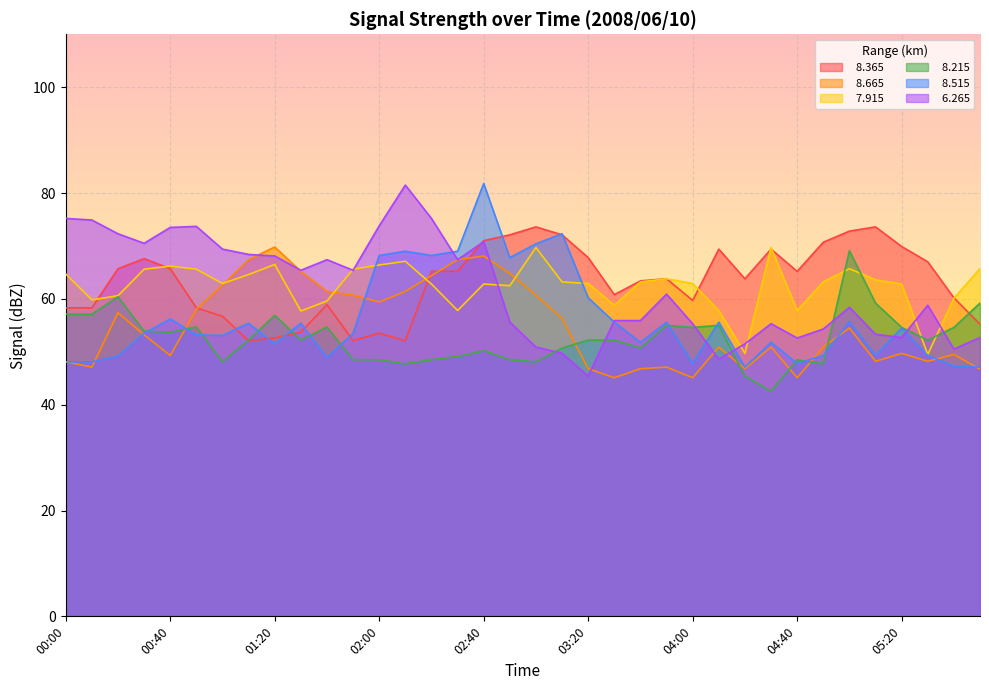

Reading right to left, transcribe all the data shown in this chart.

  8.365: 05:50=55.2	05:40=60.2	05:30=67.0	05:20=69.9	05:10=73.6	05:00=72.8	04:50=70.7	04:40=65.2	04:30=69.4	04:20=63.8	04:10=69.4	04:00=59.7	03:50=63.8	03:40=63.4	03:30=60.8	03:20=67.8	03:10=72.1	03:00=73.6	02:50=72.1	02:40=71.0	02:30=65.2	02:20=65.2	02:10=52.1	02:00=53.5	01:50=52.1	01:40=58.9	01:30=53.7	01:20=52.6	01:10=52.1	01:00=56.7	00:50=58.3	00:40=65.7	00:30=67.6	00:20=65.7	00:10=58.3	00:00=58.3
  8.665: 05:50=46.7	05:40=49.5	05:30=48.2	05:20=49.7	05:10=48.2	05:00=54.5	04:50=50.9	04:40=45.1	04:30=50.9	04:20=46.8	04:10=50.9	04:00=45.1	03:50=47.1	03:40=46.8	03:30=45.1	03:20=46.8	03:10=56.3	03:00=60.7	02:50=64.8	02:40=68.1	02:30=67.4	02:20=64.4	02:10=61.4	02:00=59.4	01:50=60.7	01:40=61.4	01:30=65.2	01:20=69.8	01:10=67.4	01:00=62.6	00:50=58.0	00:40=49.3	00:30=53.2	00:20=57.4	00:10=47.1	00:00=48.1
  7.915: 05:50=65.7	05:40=60.1	05:30=49.5	05:20=62.8	05:10=63.6	05:00=65.7	04:50=63.2	04:40=57.8	04:30=69.7	04:20=49.7	04:10=57.8	04:00=62.9	03:50=63.8	03:40=63.2	03:30=58.8	03:20=62.9	03:10=63.2	03:00=69.7	02:50=62.5	02:40=62.8	02:30=57.8	02:20=62.8	02:10=67.1	02:00=66.4	01:50=65.6	01:40=59.6	01:30=57.7	01:20=66.5	01:10=64.6	01:00=62.9	00:50=65.6	00:40=66.2	00:30=65.6	00:20=60.6	00:10=59.8	00:00=64.7
  8.215: 05:50=59.2	05:40=54.6	05:30=52.2	05:20=54.6	05:10=59.2	05:00=69.1	04:50=47.7	04:40=48.5	04:30=42.5	04:20=45.4	04:10=55.0	04:00=54.6	03:50=55.0	03:40=50.7	03:30=52.2	03:20=52.2	03:10=50.7	03:00=48.1	02:50=48.5	02:40=50.2	02:30=49.1	02:20=48.5	02:10=47.7	02:00=48.5	01:50=48.5	01:40=54.7	01:30=52.2	01:20=56.9	01:10=52.2	01:00=48.1	00:50=54.7	00:40=53.7	00:30=53.9	00:20=60.4	00:10=57.1	00:00=57.1
  8.515: 05:50=47.1	05:40=47.3	05:30=49.3	05:20=54.5	05:10=49.3	05:00=55.7	04:50=49.3	04:40=47.8	04:30=51.8	04:20=47.1	04:10=55.6	04:00=47.8	03:50=55.6	03:40=51.8	03:30=55.6	03:20=60.2	03:10=72.3	03:00=70.4	02:50=67.8	02:40=81.8	02:30=69.0	02:20=68.2	02:10=69.0	02:00=68.2	01:50=53.5	01:40=48.9	01:30=55.4	01:20=51.5	01:10=55.4	01:00=53.1	00:50=53.2	00:40=56.2	00:30=53.5	00:20=49.2	00:10=48.1	00:00=48.1
  6.265: 05:50=52.7	05:40=50.5	05:30=58.8	05:20=52.7	05:10=53.3	05:00=58.4	04:50=54.3	04:40=52.6	04:30=55.3	04:20=51.5	04:10=48.6	04:00=55.3	03:50=60.9	03:40=55.9	03:30=55.9	03:20=45.4	03:10=49.7	03:00=50.9	02:50=55.6	02:40=70.8	02:30=67.4	02:20=75.2	02:10=81.5	02:00=73.8	01:50=65.4	01:40=67.4	01:30=65.4	01:20=68.1	01:10=68.4	01:00=69.4	00:50=73.7	00:40=73.5	00:30=70.5	00:20=72.3	00:10=74.9	00:00=75.2